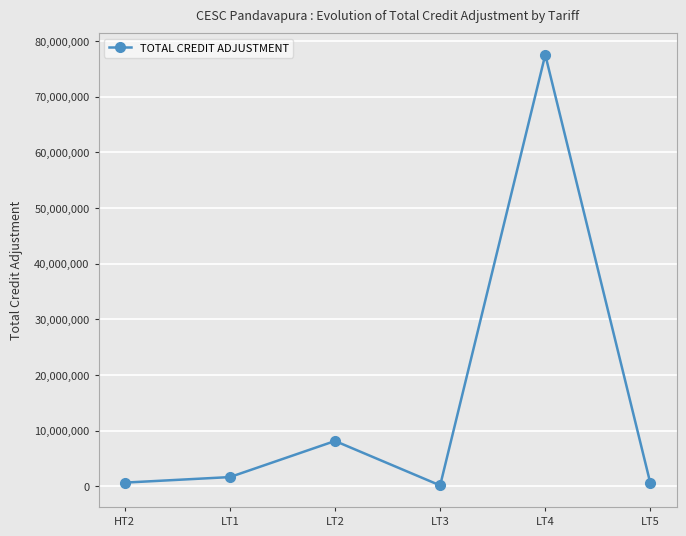

Is it true that the value at LT4 is 27229484.7?

False